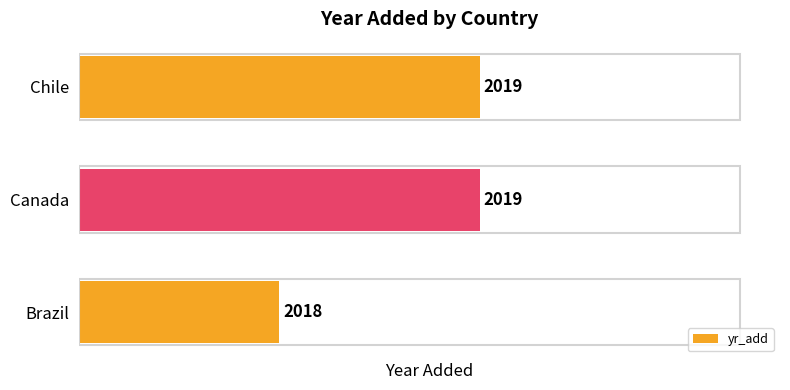

How many categories are shown in the chart?

3